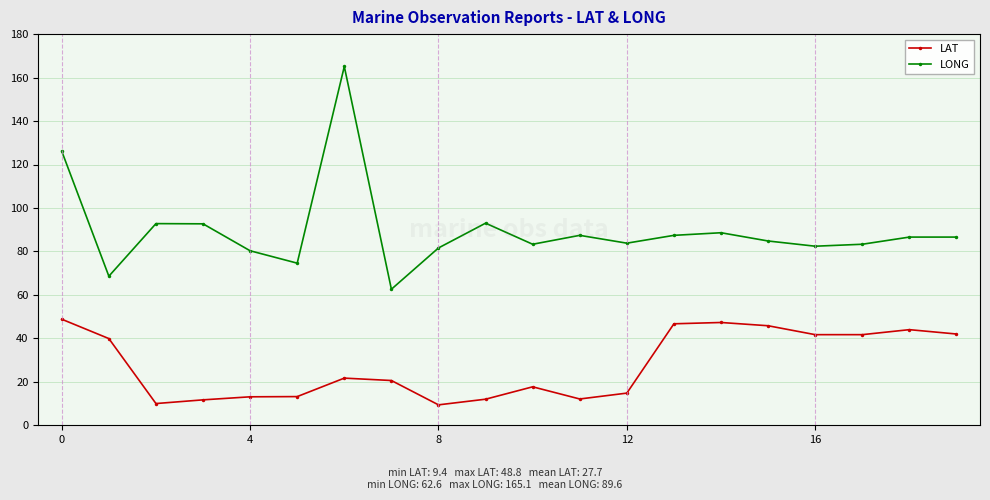

What are all the series names shown in the legend?

LAT, LONG